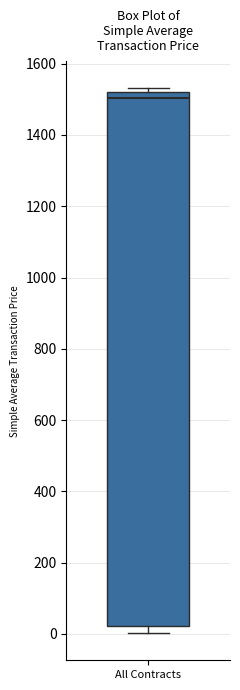

Read this box plot against the y-axis: the position of the median line, the range covered by the box, and the ends of both whiskers. The values are not printed on the chart, so give them approximately, as read against the axis.

median 1500, box 20 to 1520, whiskers 0 to 1540